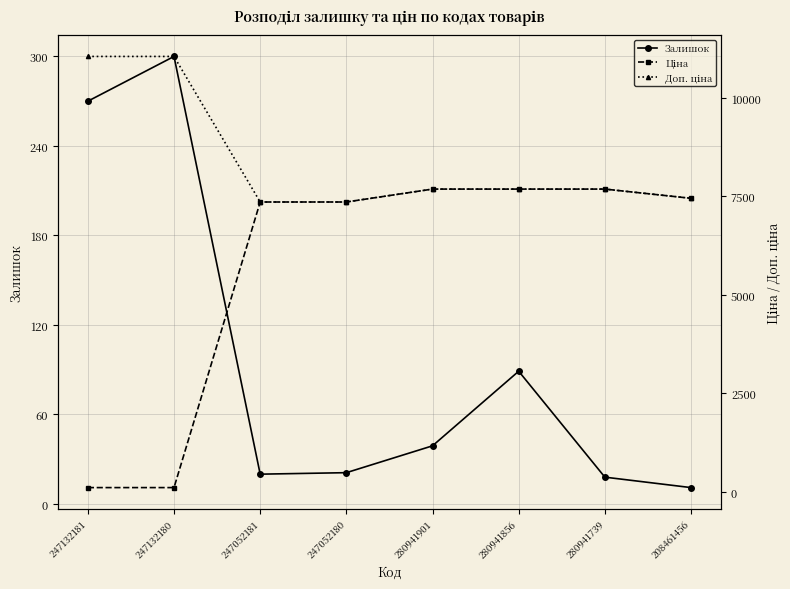

What is the sum of the Ціна values at 280941856 and 280941901?

15376.0